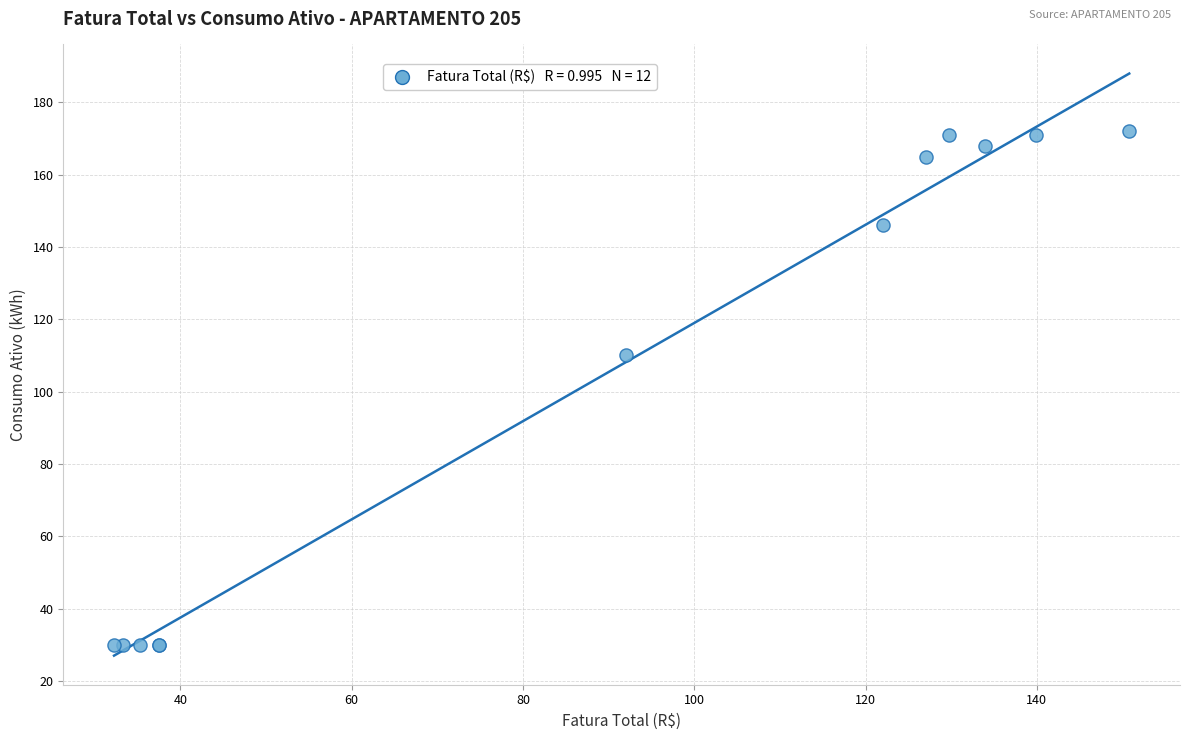

What Y value in the scatter plot is closest to 101?

110